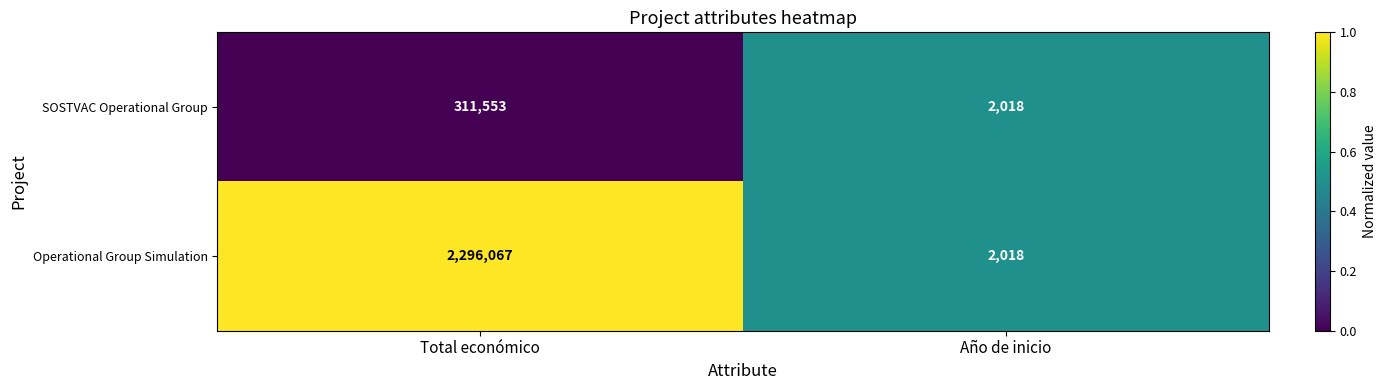

Read the SOSTVAC Operational Group value at Año de inicio.

2018